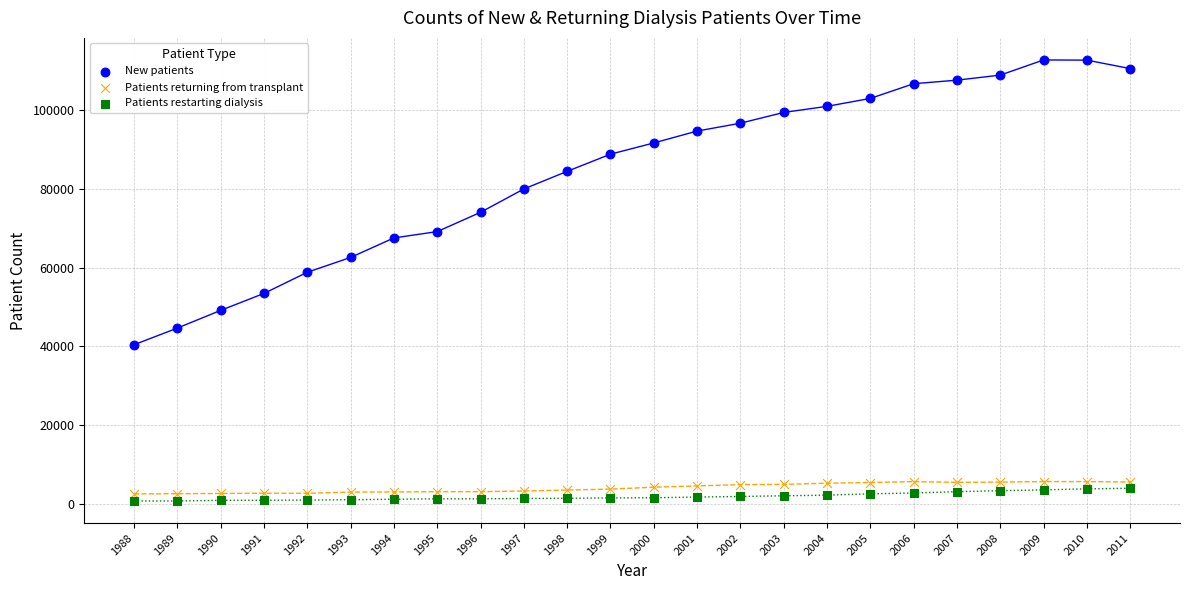

Across all data points, what is the range of Y values (max minus min)?

112127